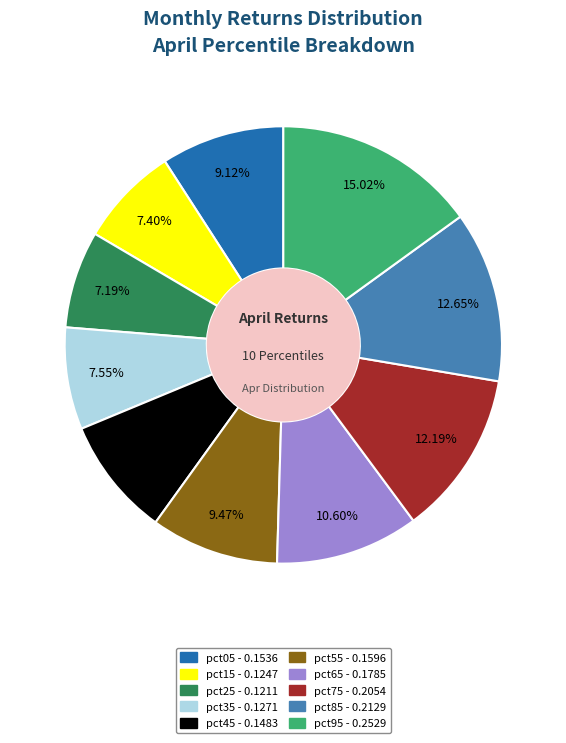

Is pct65 the majority of the pie?

No